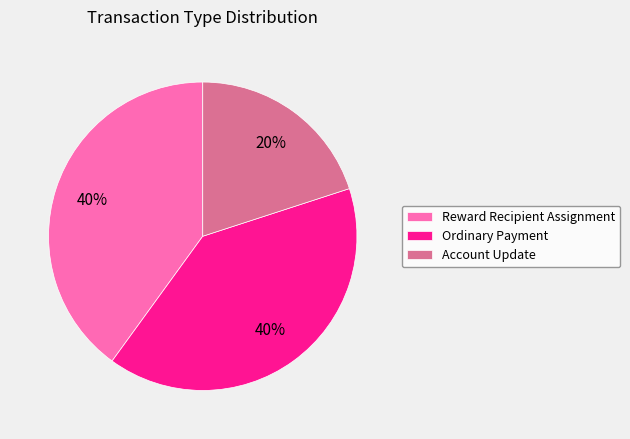

Do Reward Recipient Assignment and Account Update together represent more than half of the pie?

Yes